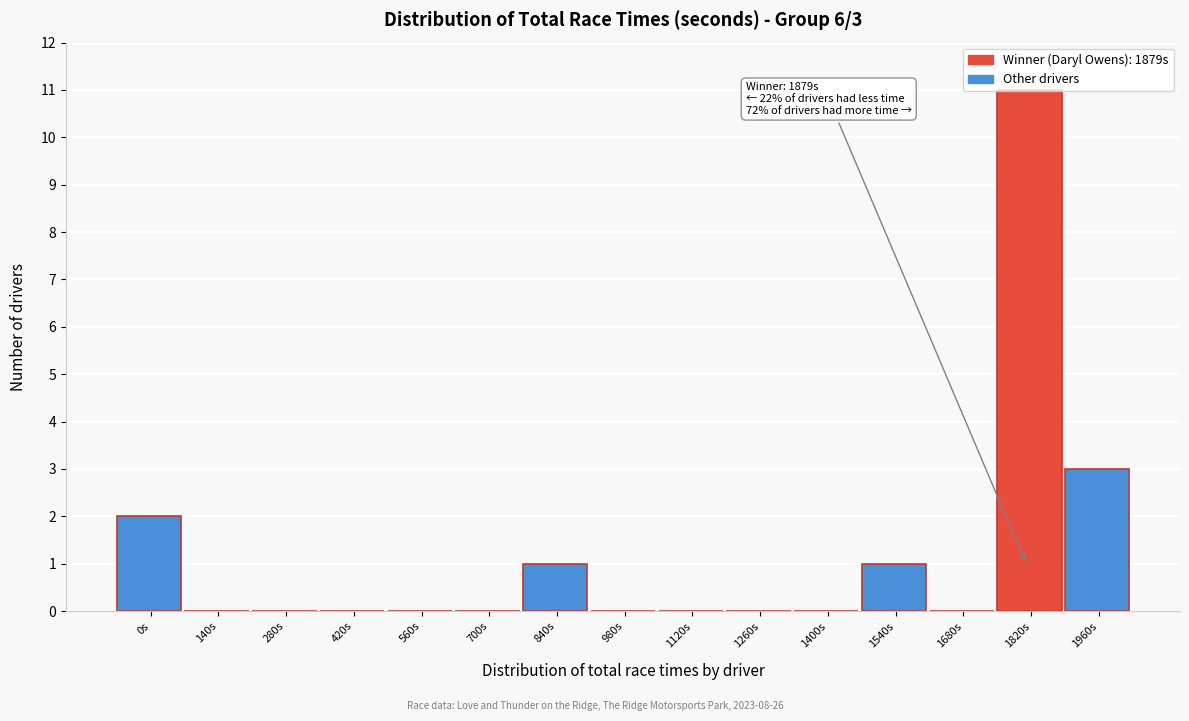

The value at 1260s is 3. True or false?

False